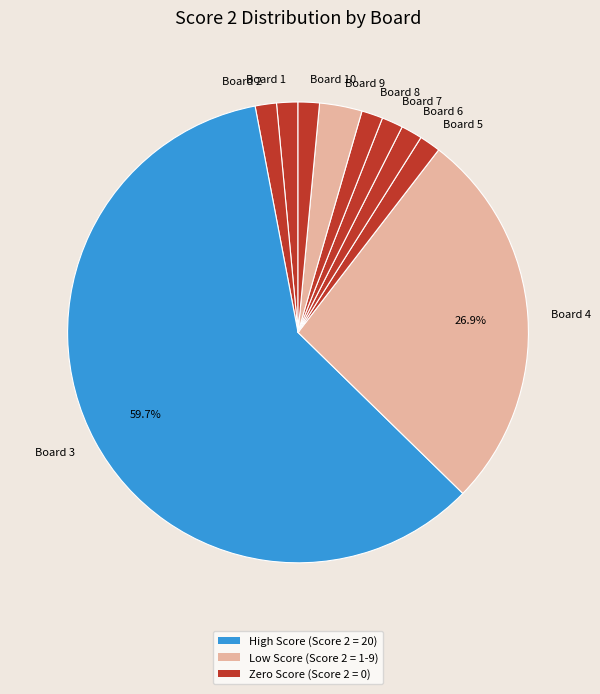

How many slices are in this pie chart?

10